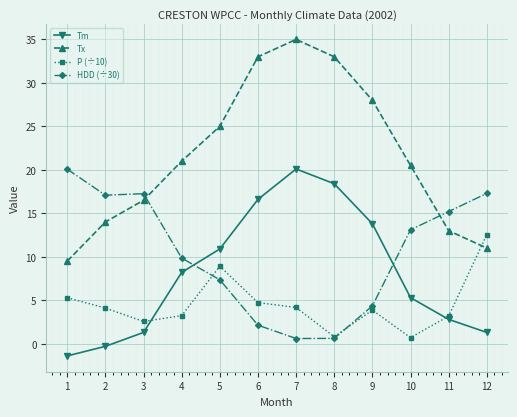

Which category has the highest value across all series?

7